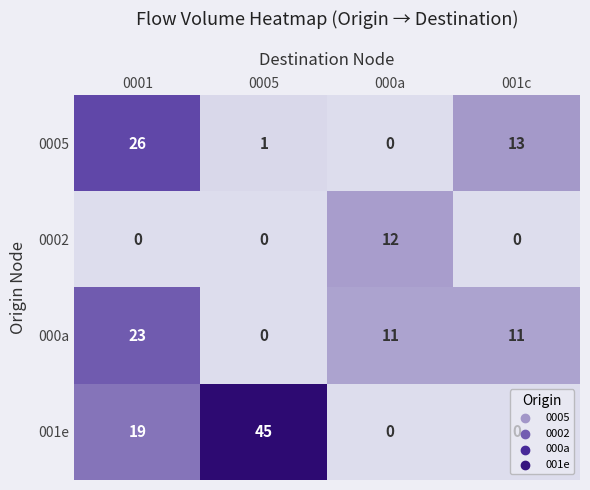

The 001e series shows -30 at 000a. True or false?

False